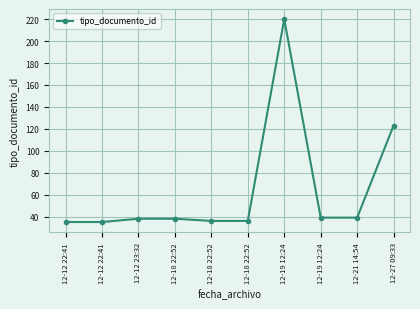

Rank the categories by value from lowest to highest.

12-12 22:41, 12-12 22:41, 12-18 22:52, 12-18 22:52, 12-12 23:32, 12-18 22:52, 12-19 12:24, 12-21 14:54, 12-27 09:33, 12-19 12:24